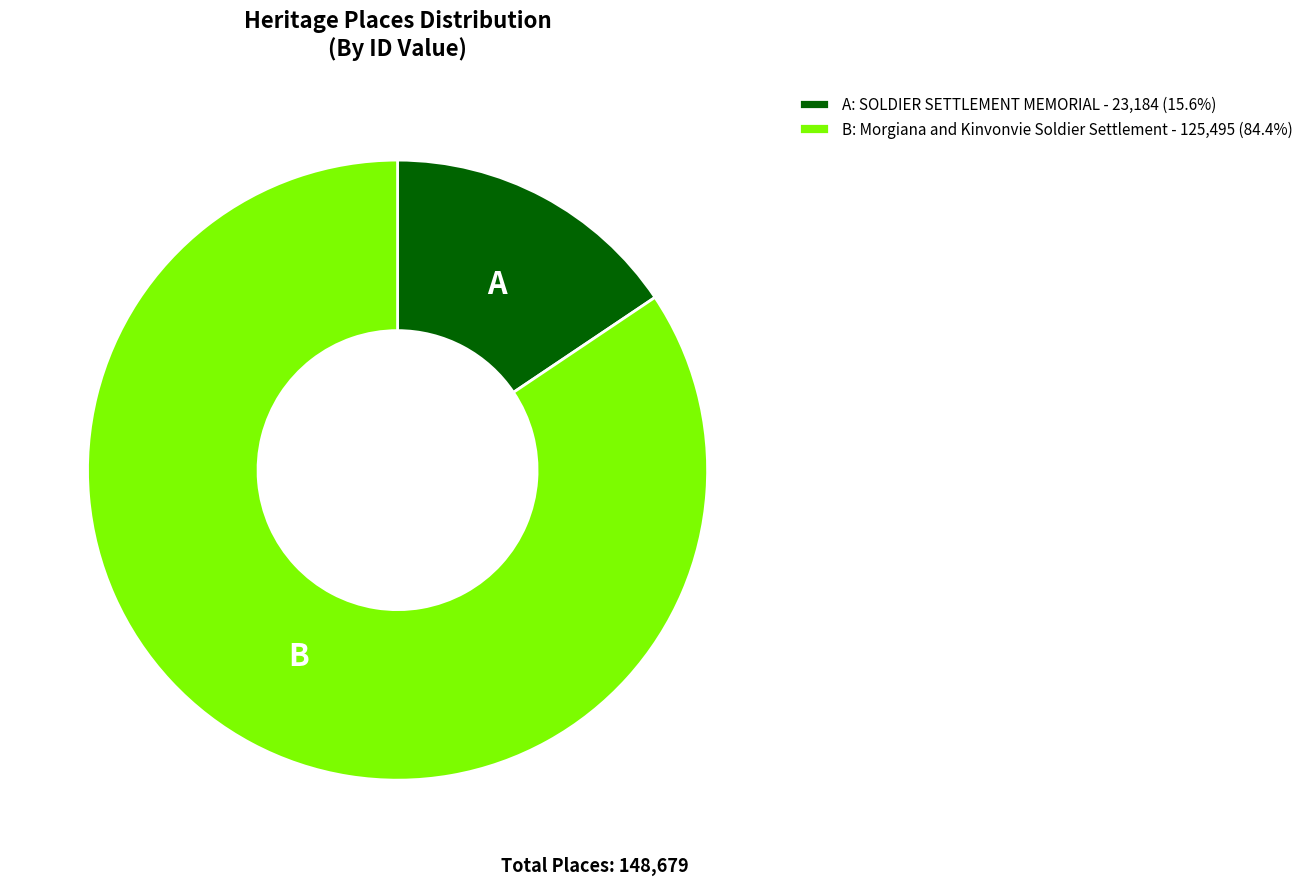

Do B: Morgiana and Kinvonvie Soldier Settlement - 125,495 (84.4%) and A: SOLDIER SETTLEMENT MEMORIAL - 23,184 (15.6%) together represent more than half of the pie?

Yes